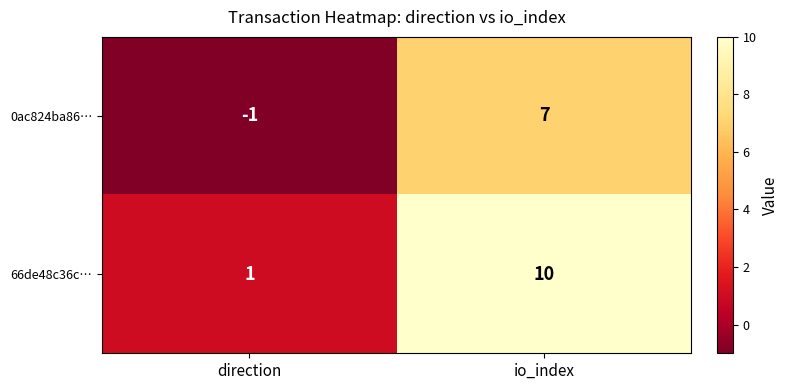

At direction, list the series in order from largest to smallest.

66de48c36c…, 0ac824ba86…